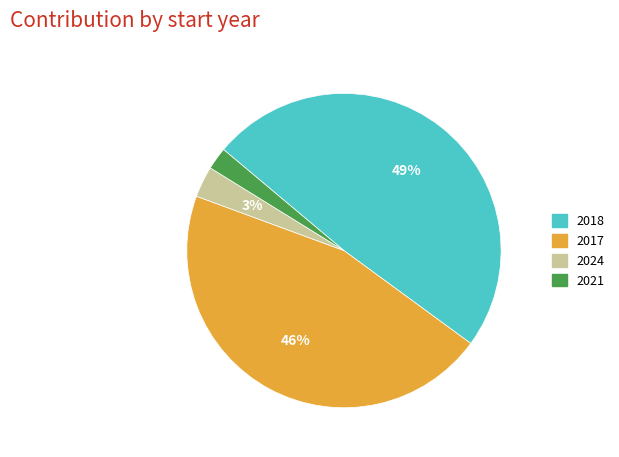

To the nearest percent, what is the average slice percentage?

25%